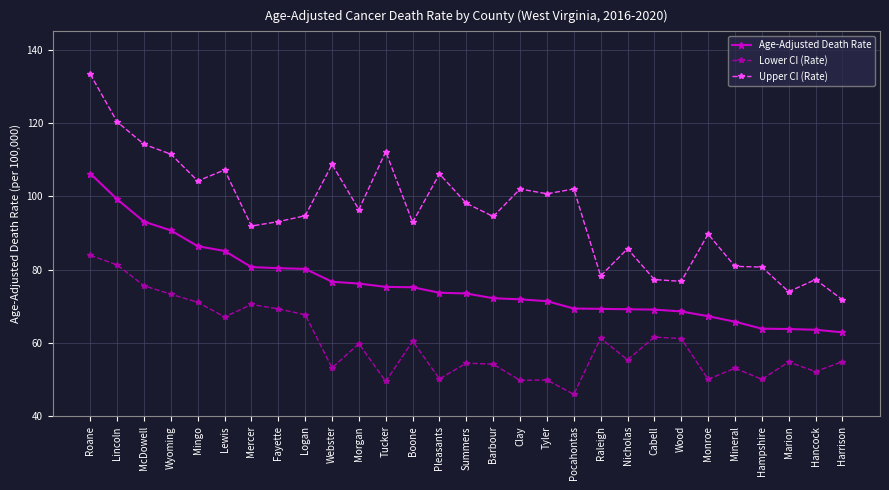

How many distinct data groups are displayed?

3